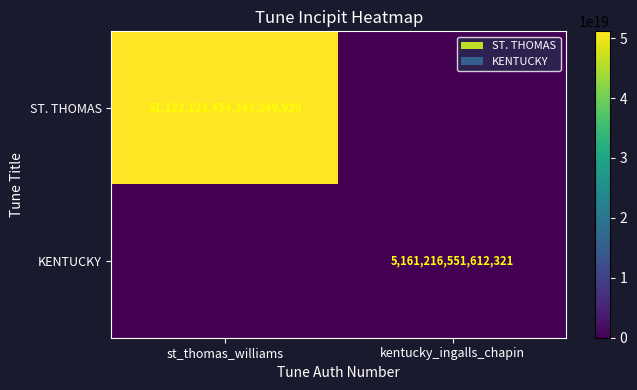

How many data points does each series have?

2